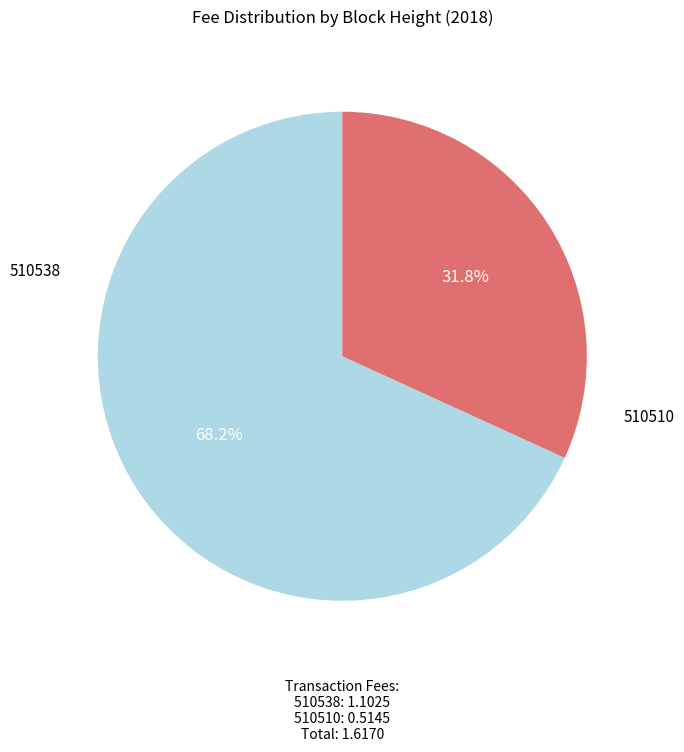

Do 510510 and 510538 together represent more than half of the pie?

Yes